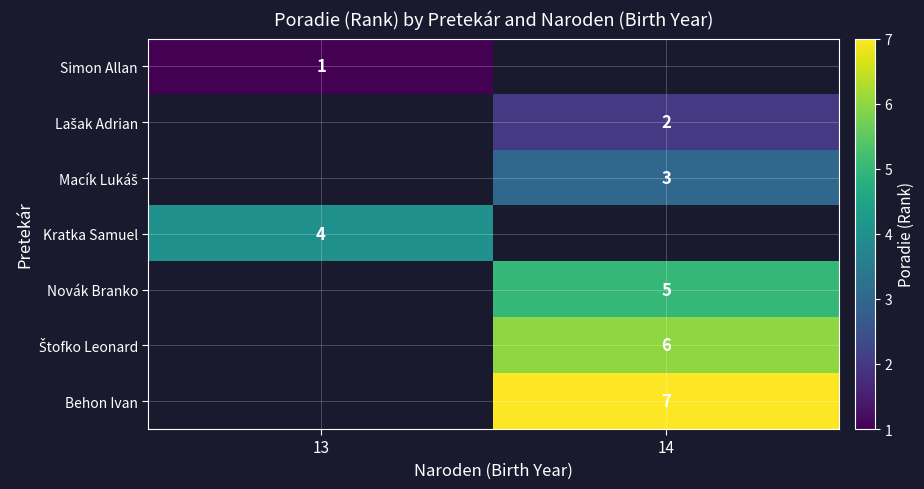

True or false: Novák Branko has a value of 1 at 14.

False